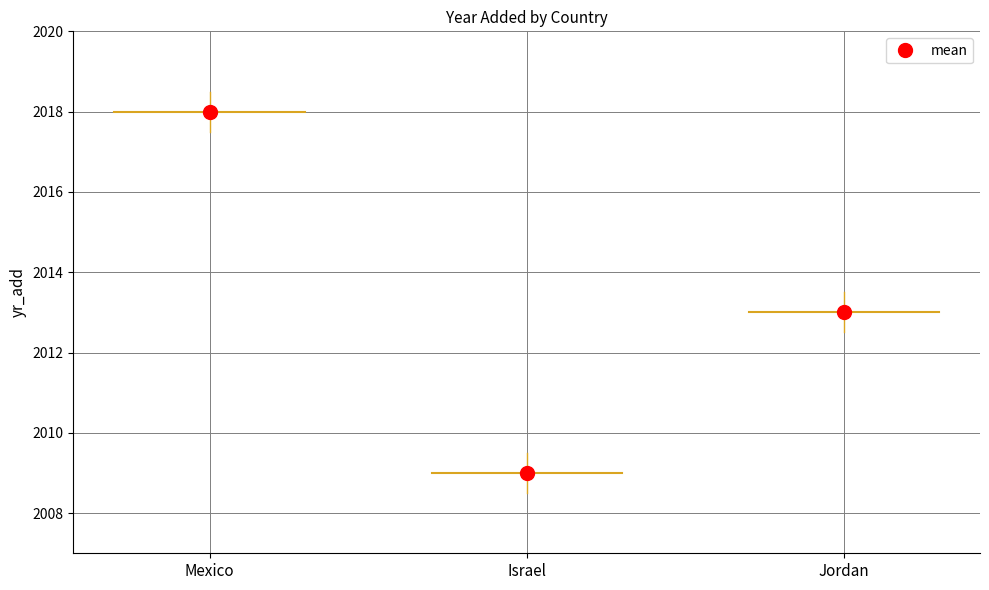

The chart shows a value of 3619 at Jordan. True or false?

False